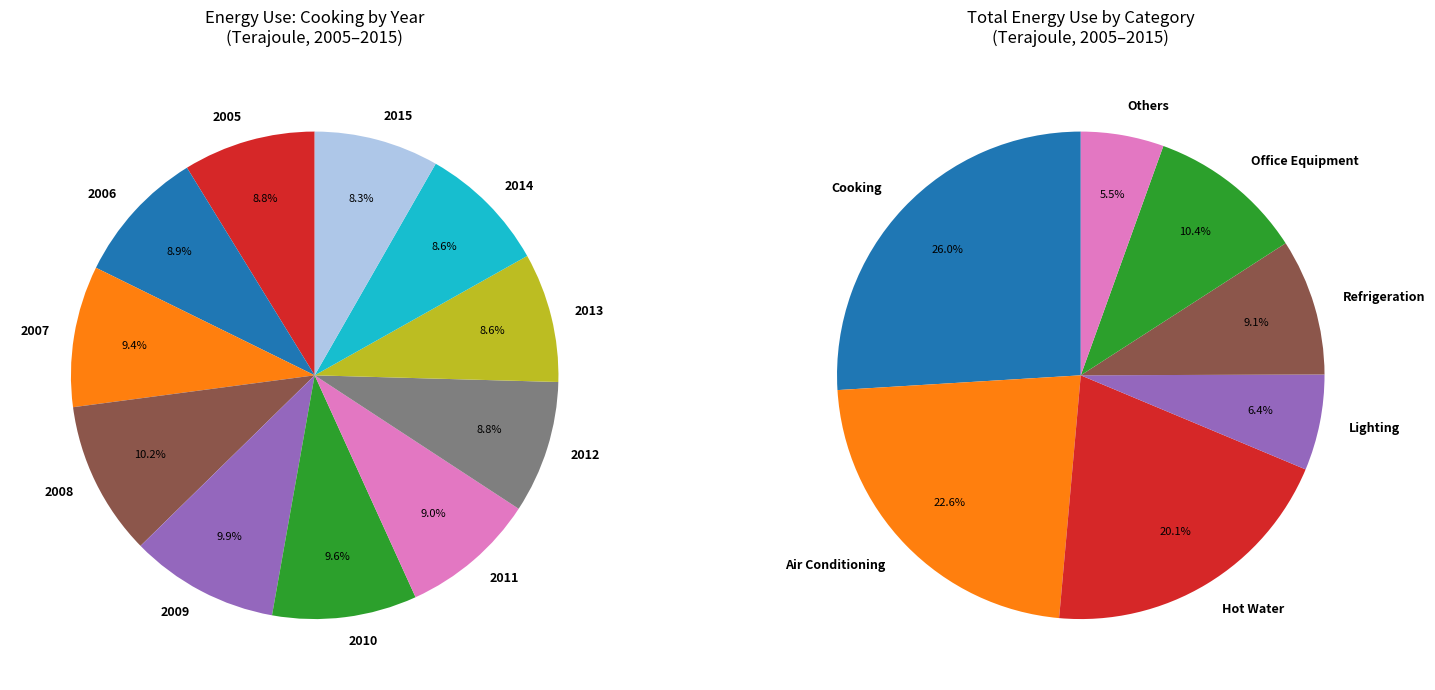

To the nearest percent, what portion does 2008 represent?

10%